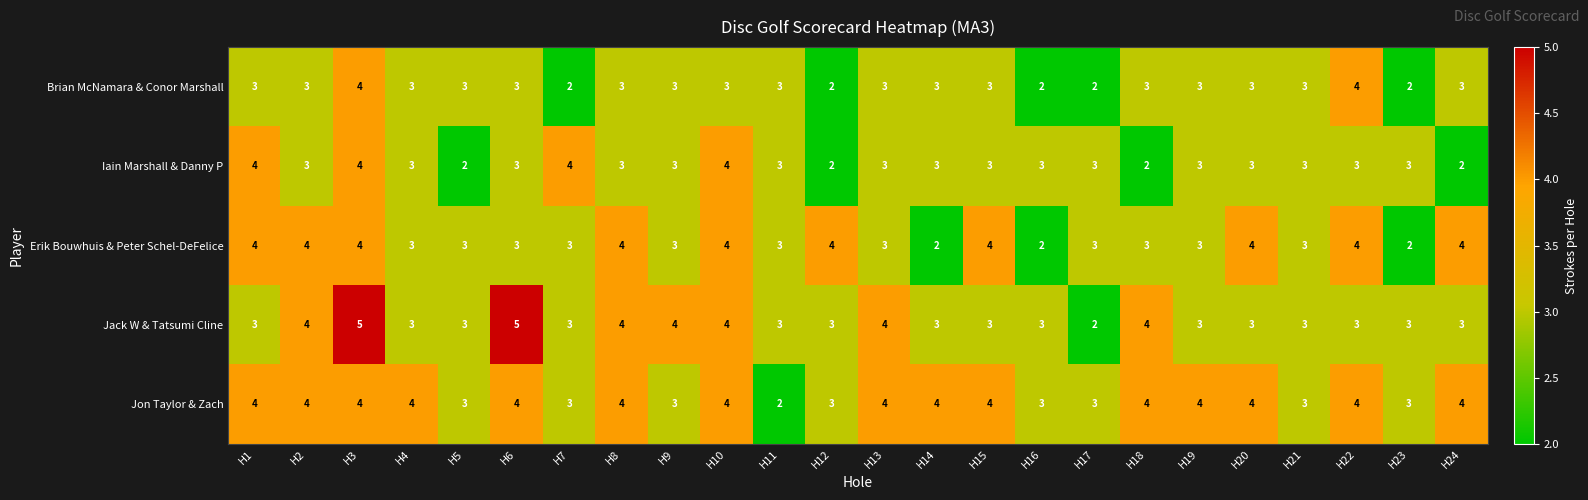

Count the Jon Taylor & Zach values in the range 3 to 4.

23